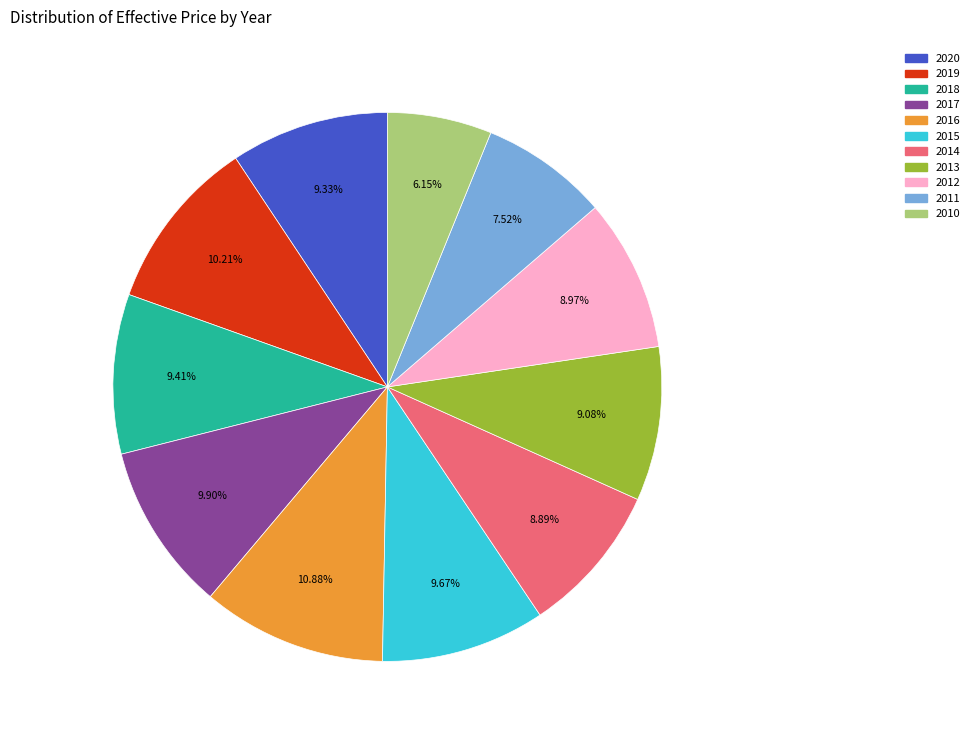

True or false: 2020 accounts for 9% of the total.

True